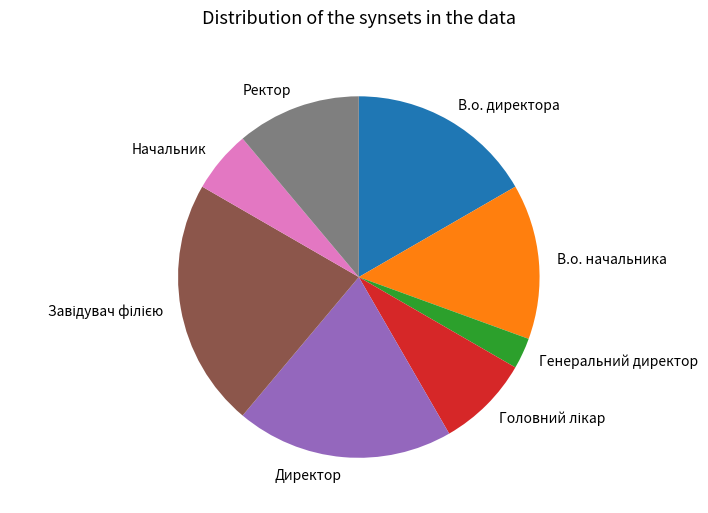

How many segments does this pie chart have?

8